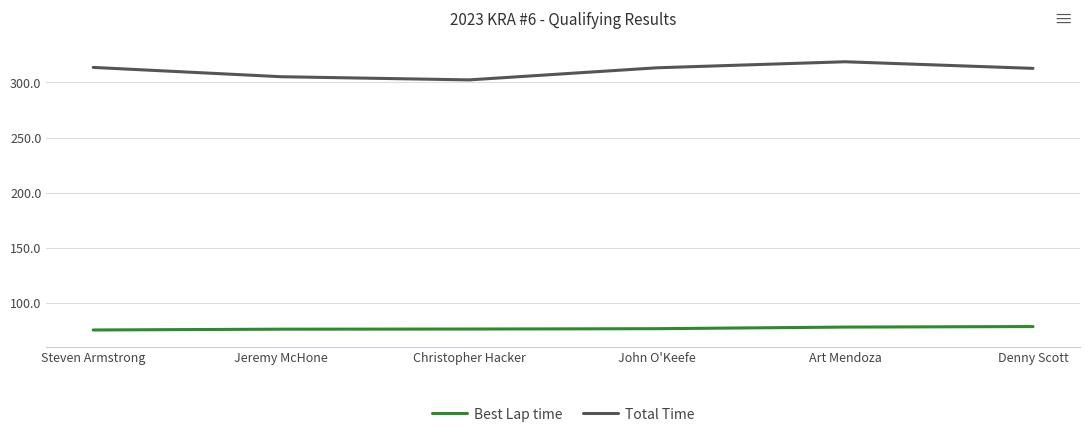

Between Christopher Hacker and Art Mendoza, which series saw the biggest shift?

Total Time